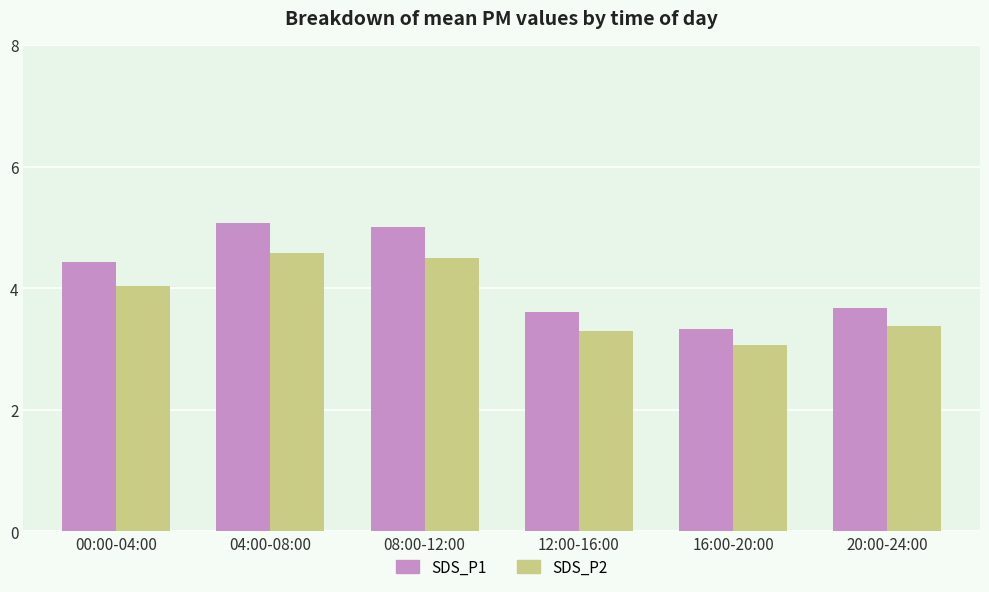

What are all the series names shown in the legend?

SDS_P1, SDS_P2